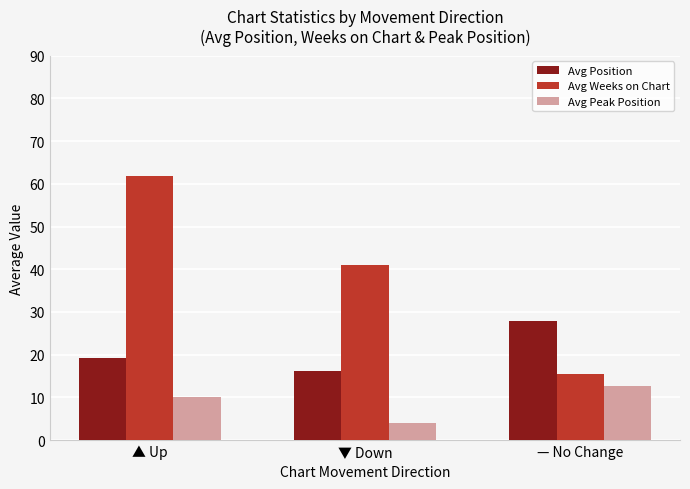

Rank the series at ▲ Up from lowest to highest value.

Avg Peak Position, Avg Position, Avg Weeks on Chart